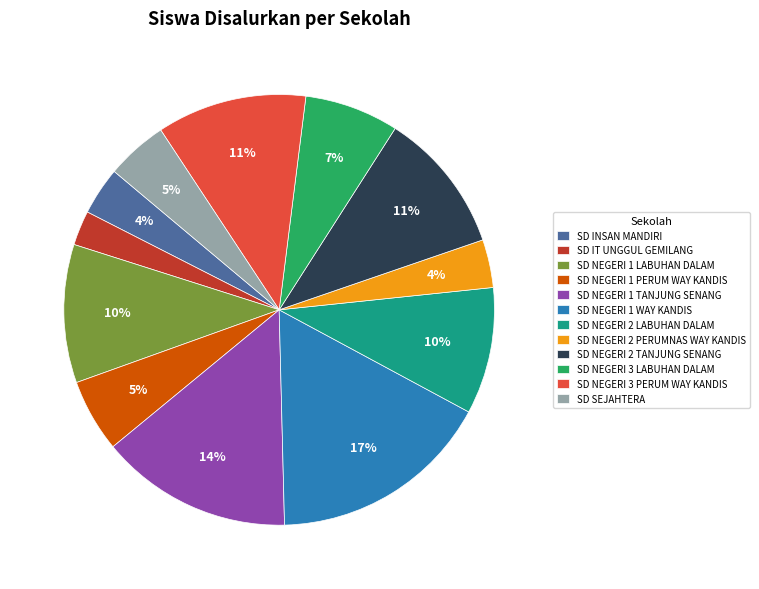

The SD NEGERI 2 PERUMNAS WAY KANDIS slice represents 12% of the pie. True or false?

False